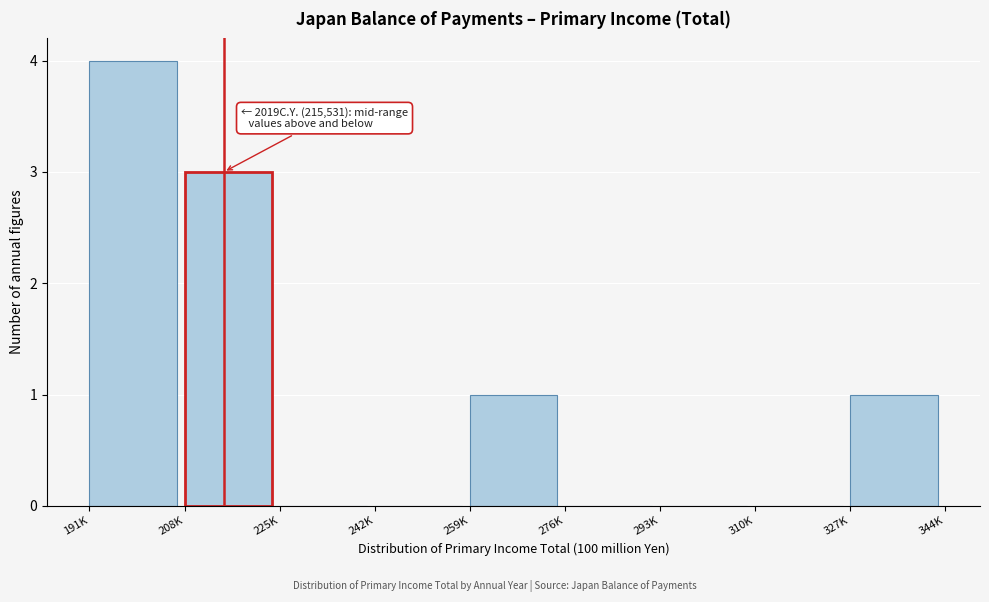

Reading left to right, list all the values displayed in this chart.

191K=4	208K=3	225K=0	242K=0	259K=1	276K=0	293K=0	310K=0	327K=1